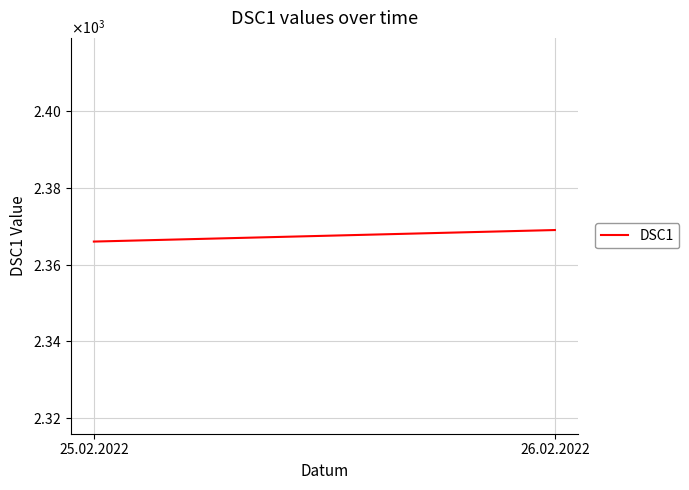

What is the average value?

2368